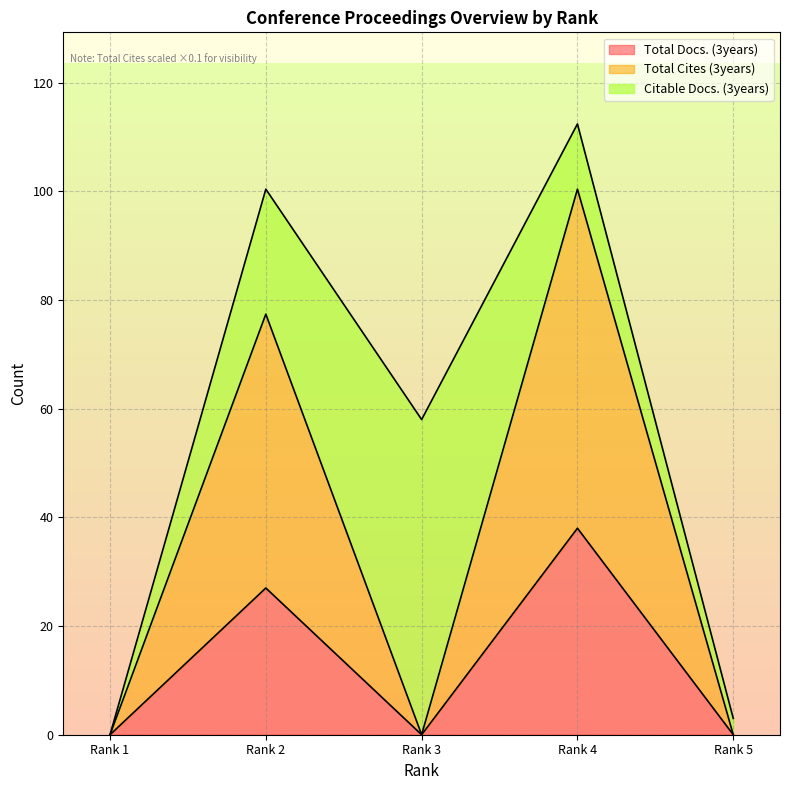

What is the difference between the second highest and second lowest values in the Total Cites (3years) series?

77.4